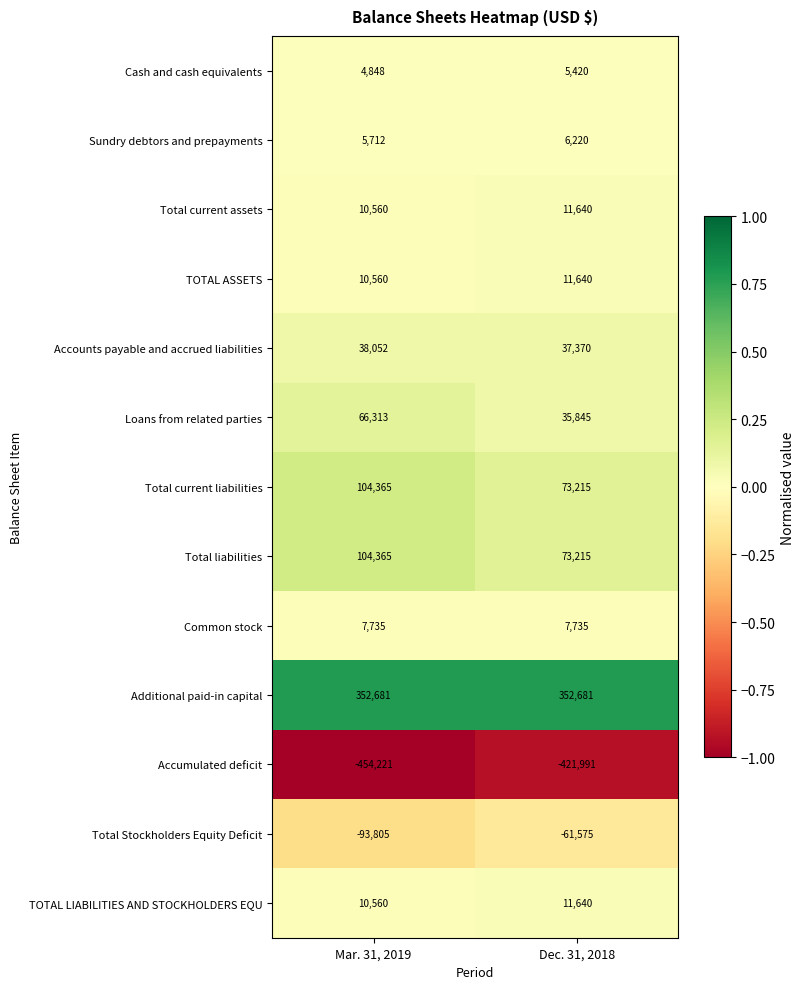

The Total liabilities series shows 116924 at Dec. 31, 2018. True or false?

False